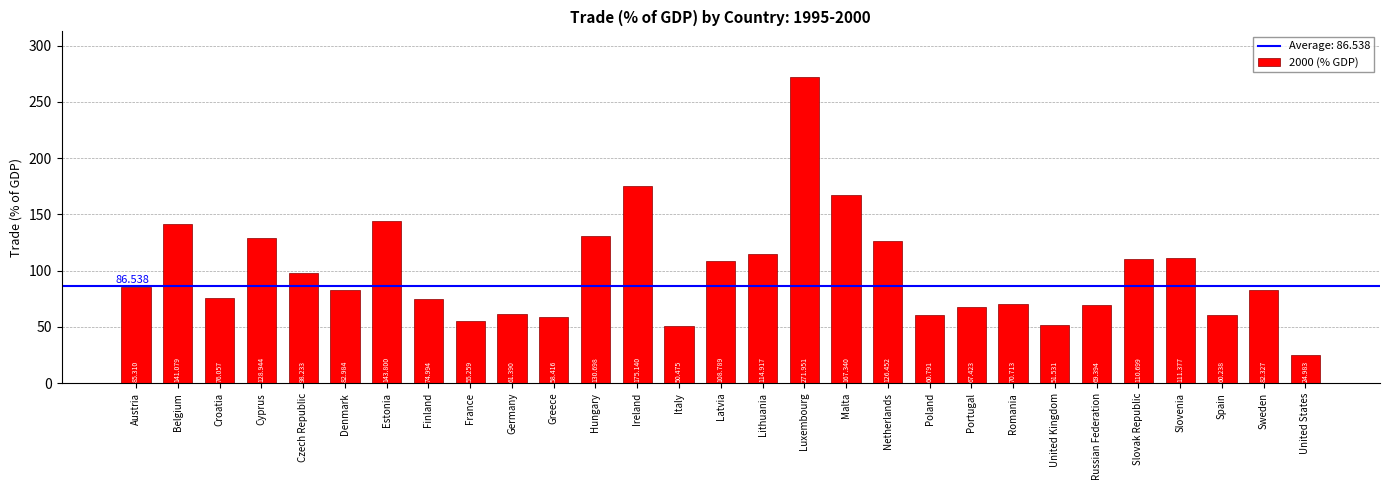

Rank the categories by value from highest to lowest.

Luxembourg, Ireland, Malta, Estonia, Belgium, Hungary, Cyprus, Netherlands, Lithuania, Slovenia, Slovak Republic, Latvia, Czech Republic, Austria, Denmark, Sweden, Croatia, Finland, Romania, Russian Federation, Portugal, Germany, Poland, Spain, Greece, France, United Kingdom, Italy, United States